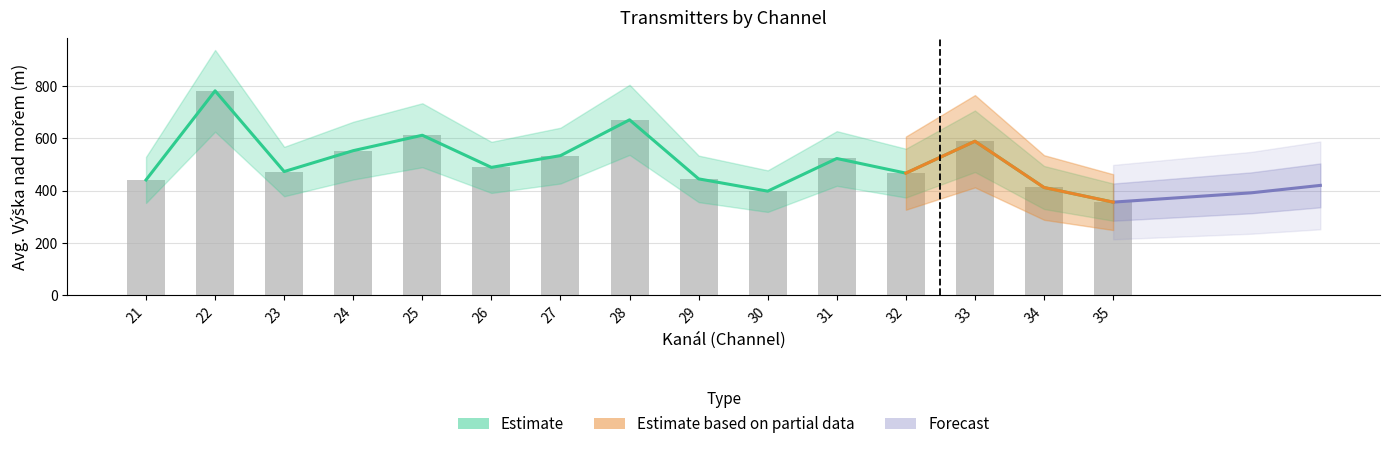

What is the greatest value displayed?

782